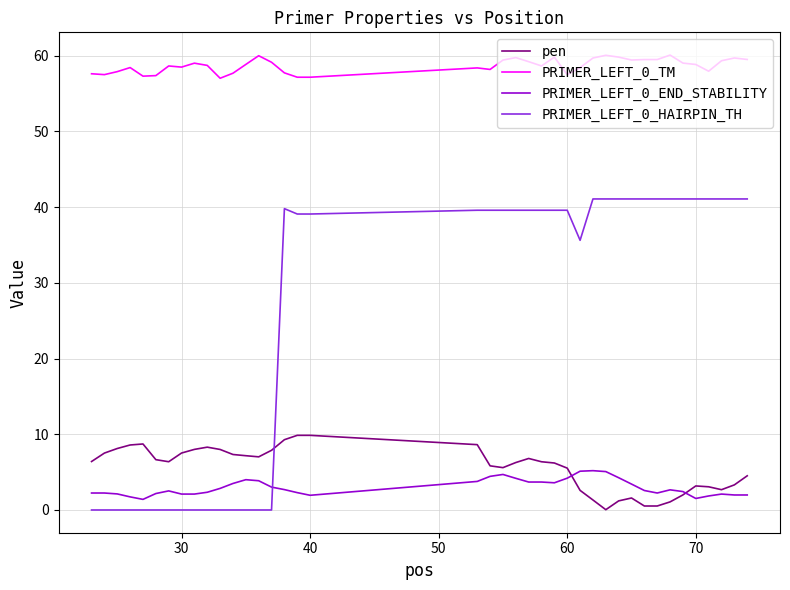

What is the sum of all PRIMER_LEFT_0_END_STABILITY values?

119.8